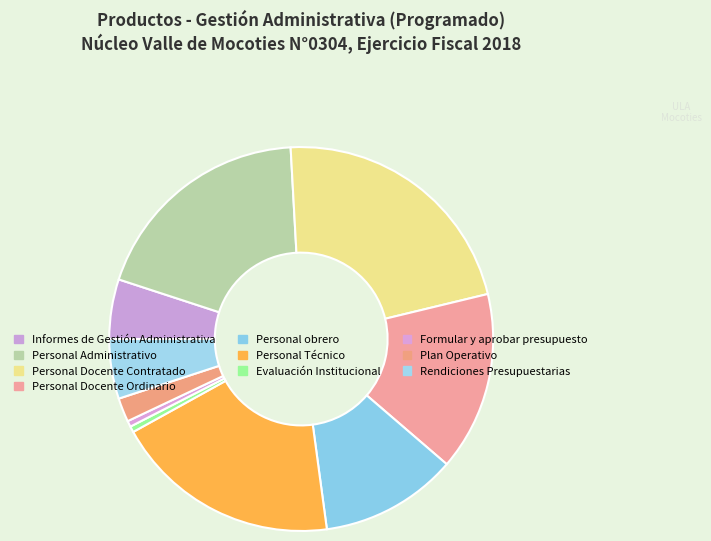

Which slice is the largest?

Personal Docente Contratado